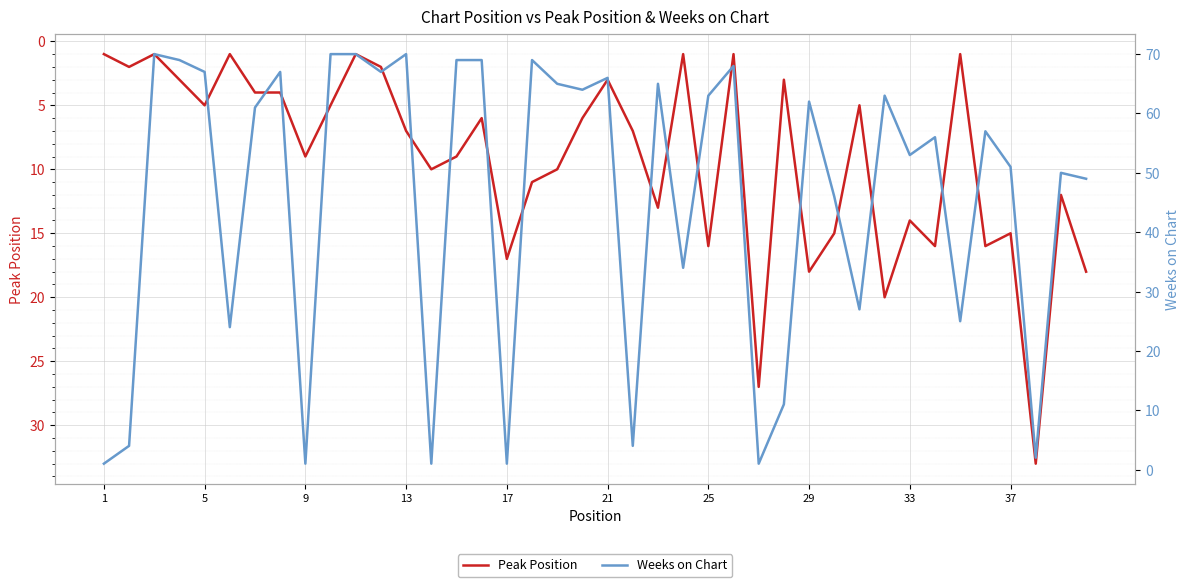

What is the maximum value for Peak Position?

33